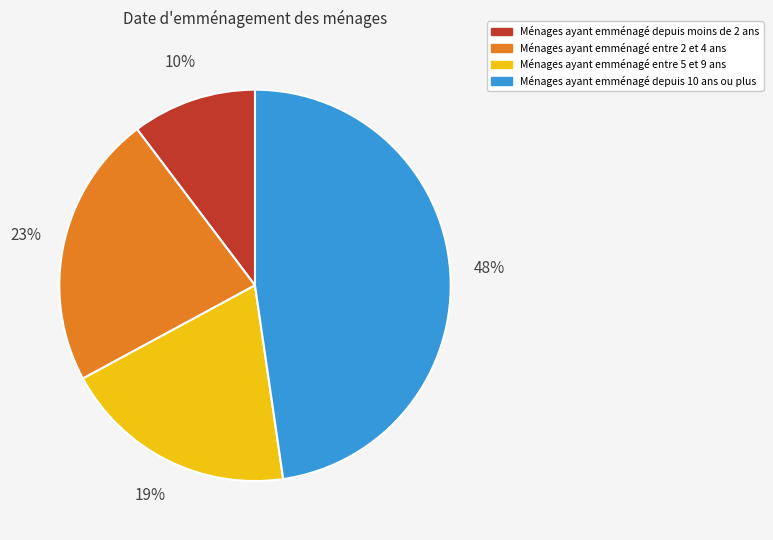

To the nearest percent, what is the combined percentage of Ménages ayant emménagé depuis moins de 2 ans and Ménages ayant emménagé entre 2 et 4 ans?

33%